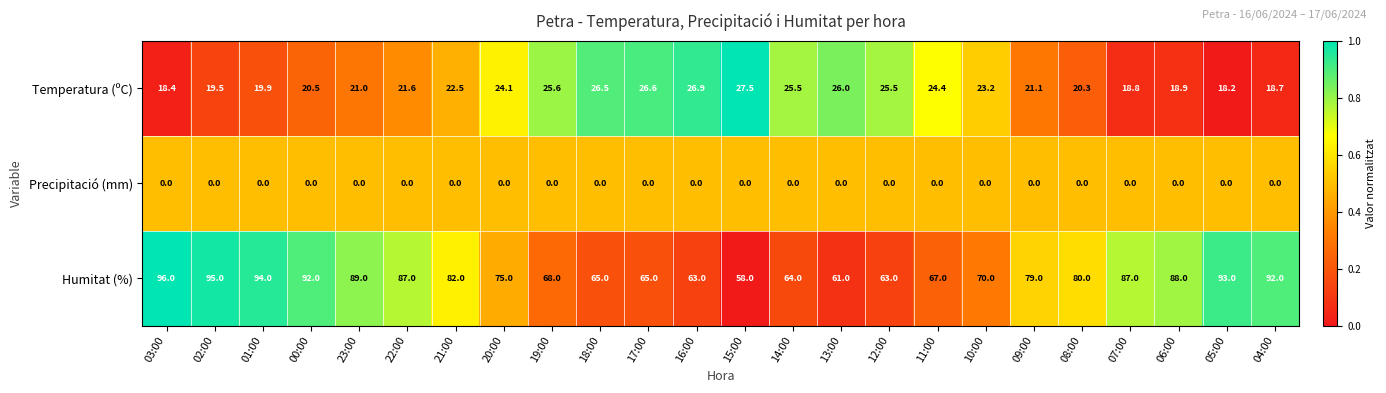

The value of Humitat (%) at 22:00 is 87.0. True or false?

True